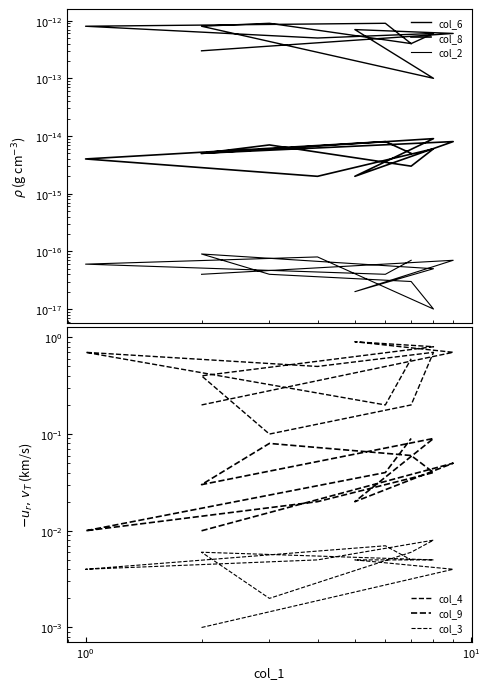

Reading left to right, what are all the values shown in this chart?

col_6: 0.0	0.0	0.0	0.0	0.0	0.0	0.0	0.0	0.0	0.0	0.0	0.0
col_8: 0.0	0.0	0.0	0.0	0.0	0.0	0.0	0.0	0.0	0.0	0.0	0.0
col_2: 0.0	0.0	0.0	0.0	0.0	0.0	0.0	0.0	0.0	0.0	0.0	0.0
col_4: 0.2	0.7	0.9	0.8	0.4	0.1	0.2	0.7	0.5	0.7	0.2	0.6
col_9: 0.0	0.1	0.0	0.1	0.0	0.1	0.1	0.0	0.0	0.0	0.0	0.1
col_3: 0.0	0.0	0.0	0.0	0.0	0.0	0.0	0.0	0.0	0.0	0.0	0.0